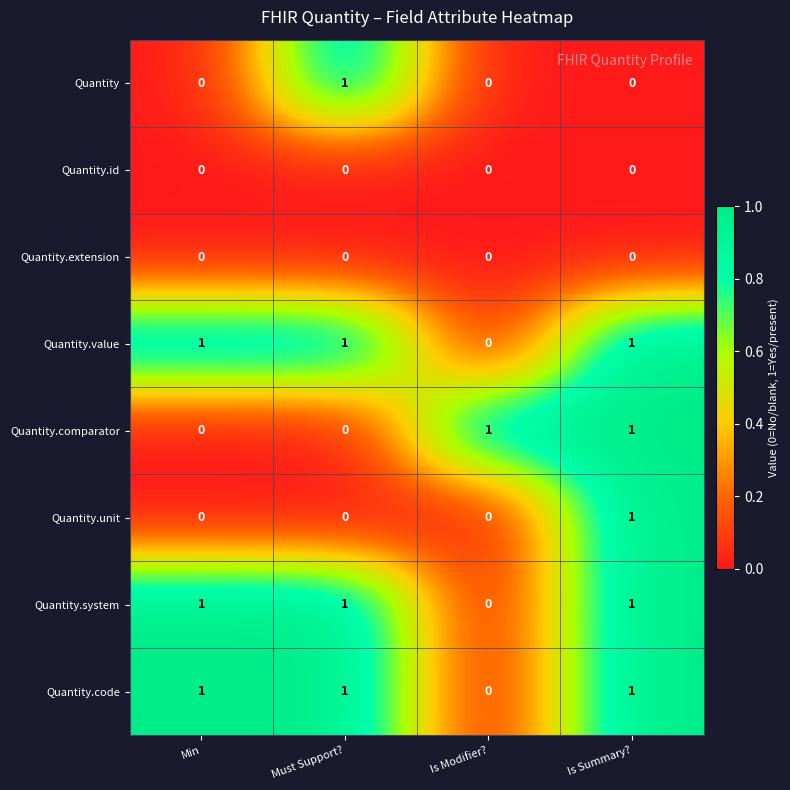

What is the total value across all series at Is Modifier??

1